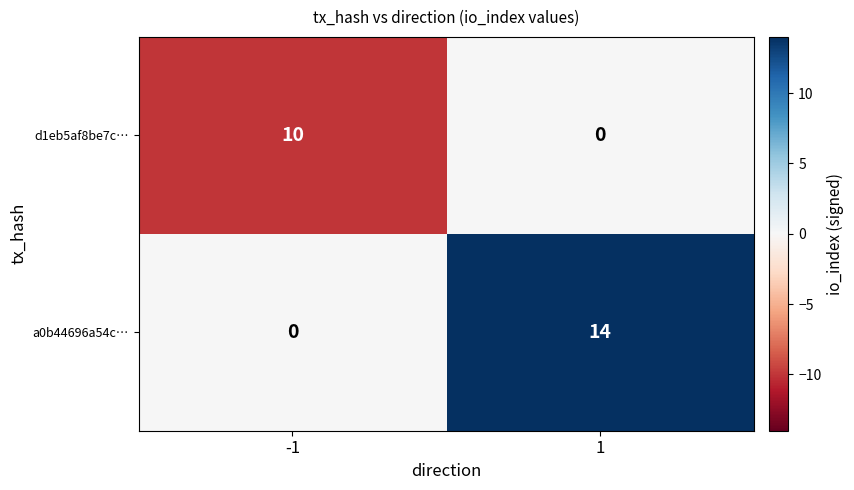

Reading left to right, extract all data points from this chart.

d1eb5af8be7c…: -1=10	1=0
a0b44696a54c…: -1=0	1=14